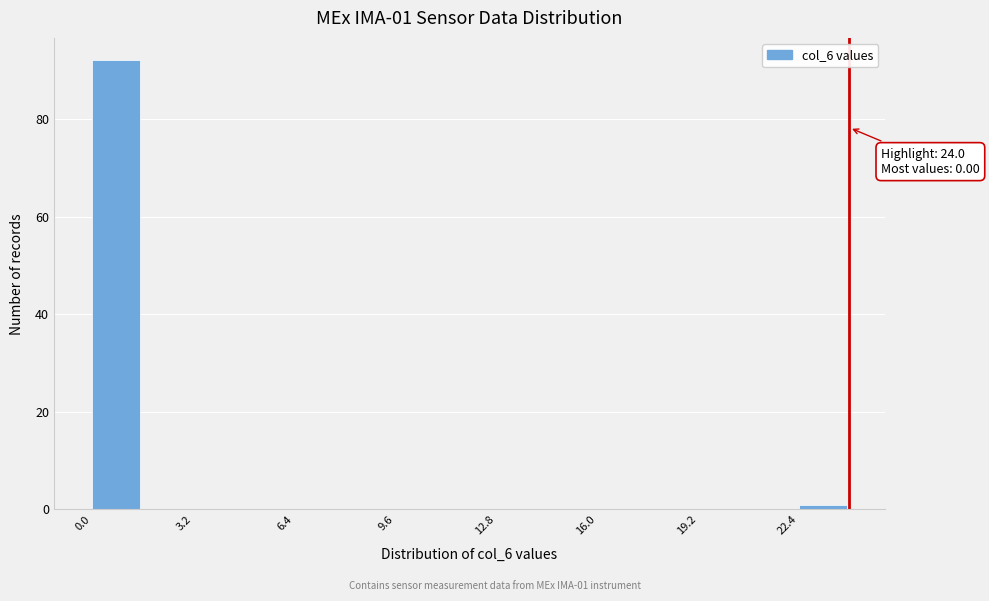

Read against the x-axis, roughly where is the centre of the tallest bar?

1.0